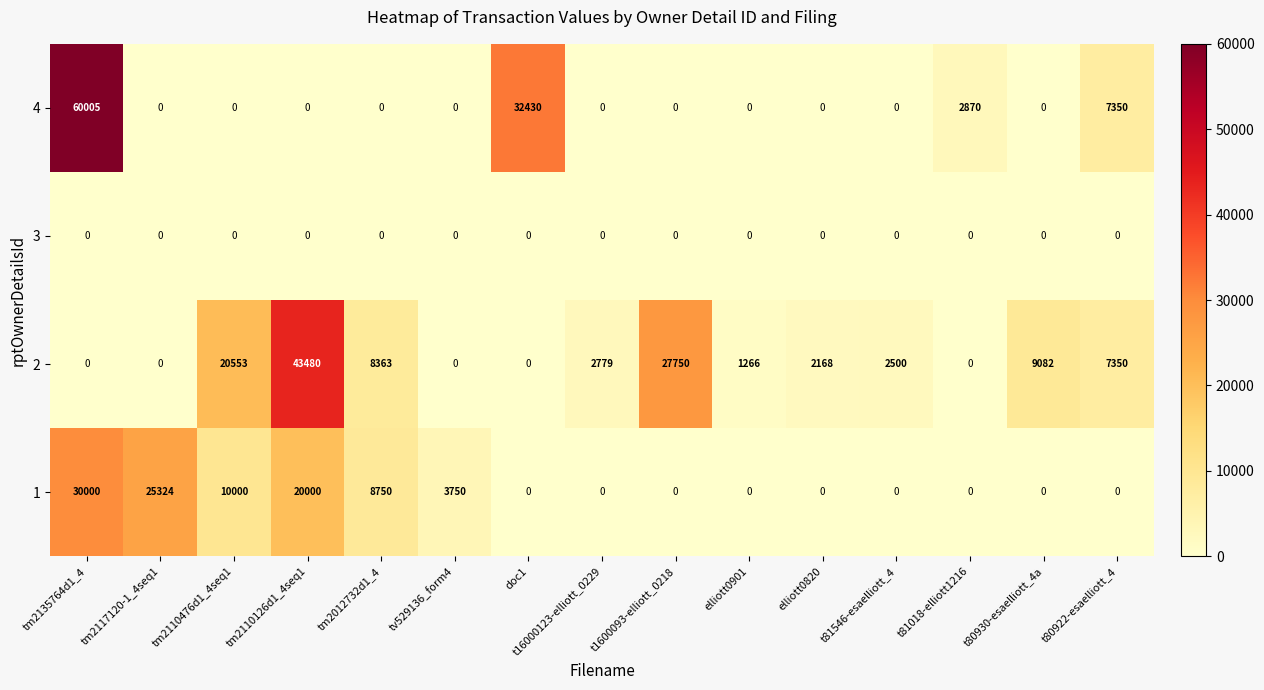

The value of 3 at elliott0820 is 0. True or false?

True